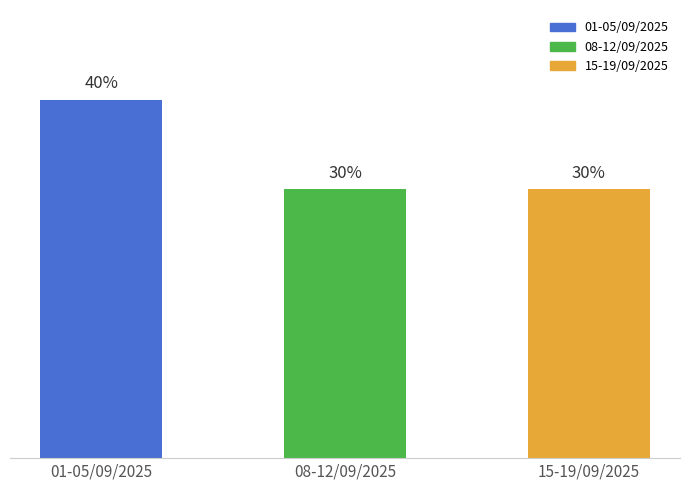

What is the label of the 2nd bar from the right?

08-12/09/2025